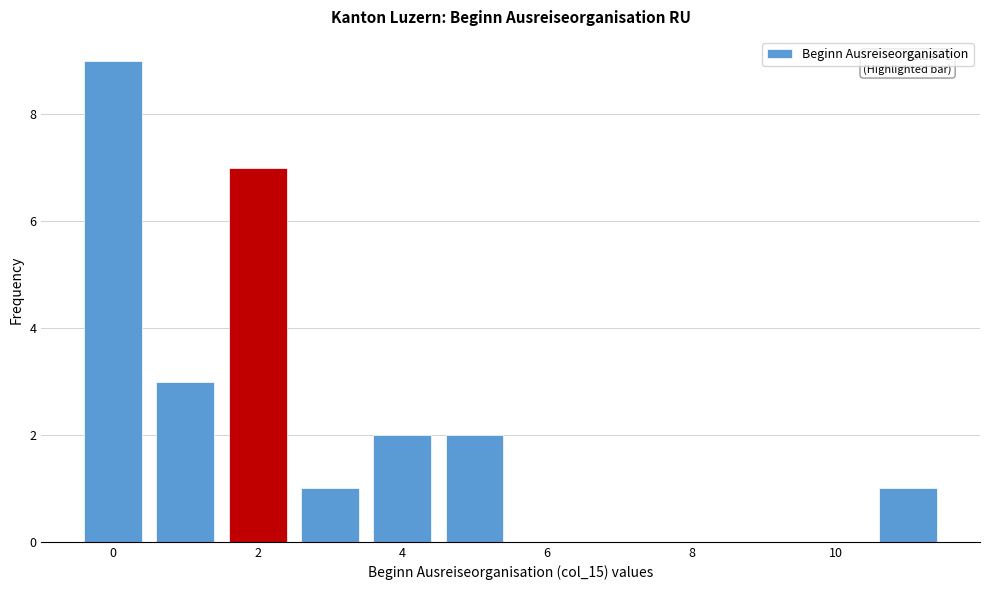

Which range on the x-axis has the tallest bar?

-0.5 to 0.5